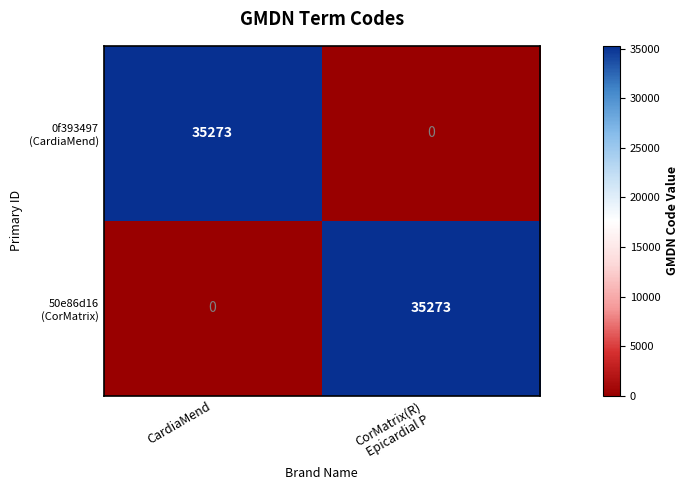

What is the greatest value displayed?

35273